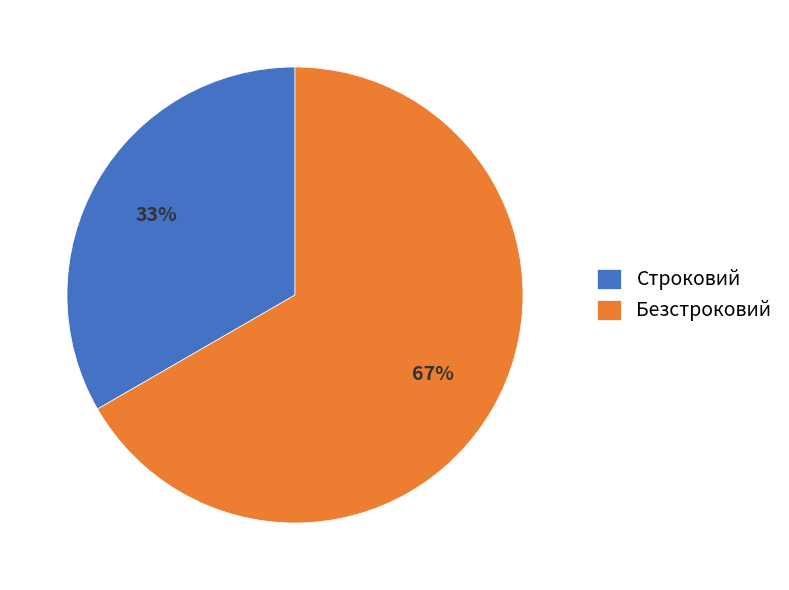

What percentage is the Строковий slice, to the nearest percent?

33%